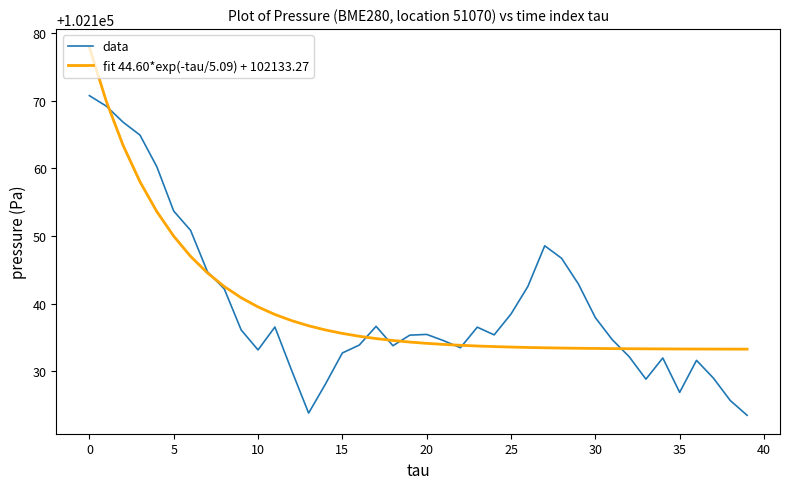

What is the highest value of the fit 44.60*exp(-tau/5.09) + 102133.27 series?

102177.9